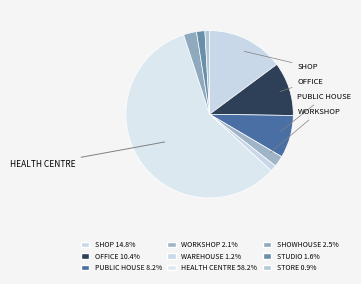

What is the change in value from OFFICE to WORKSHOP?

-50700